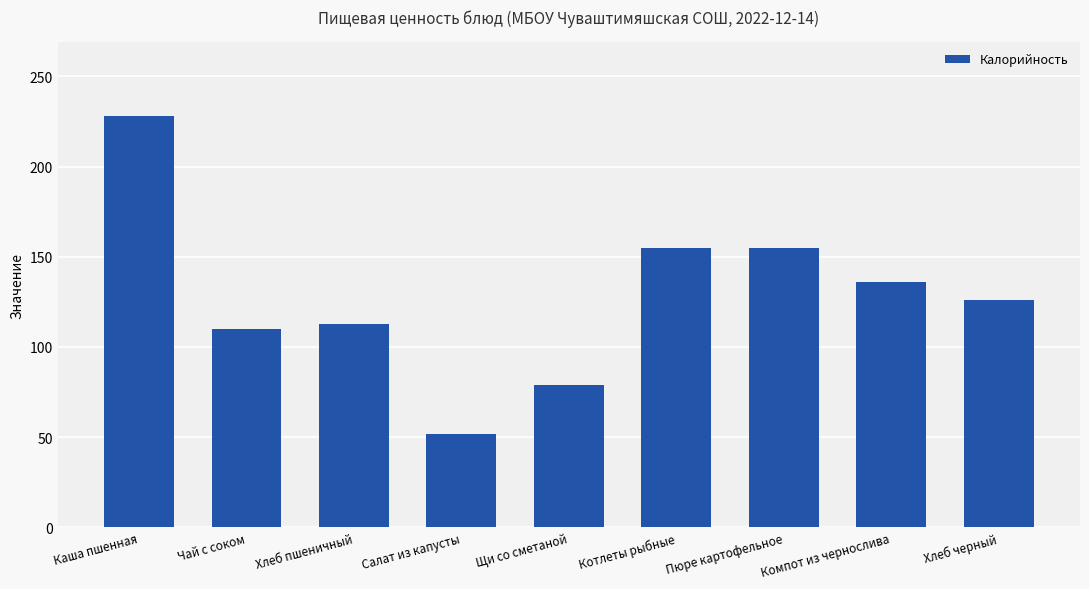

Is it true that the value at Котлеты рыбные is 234?

False